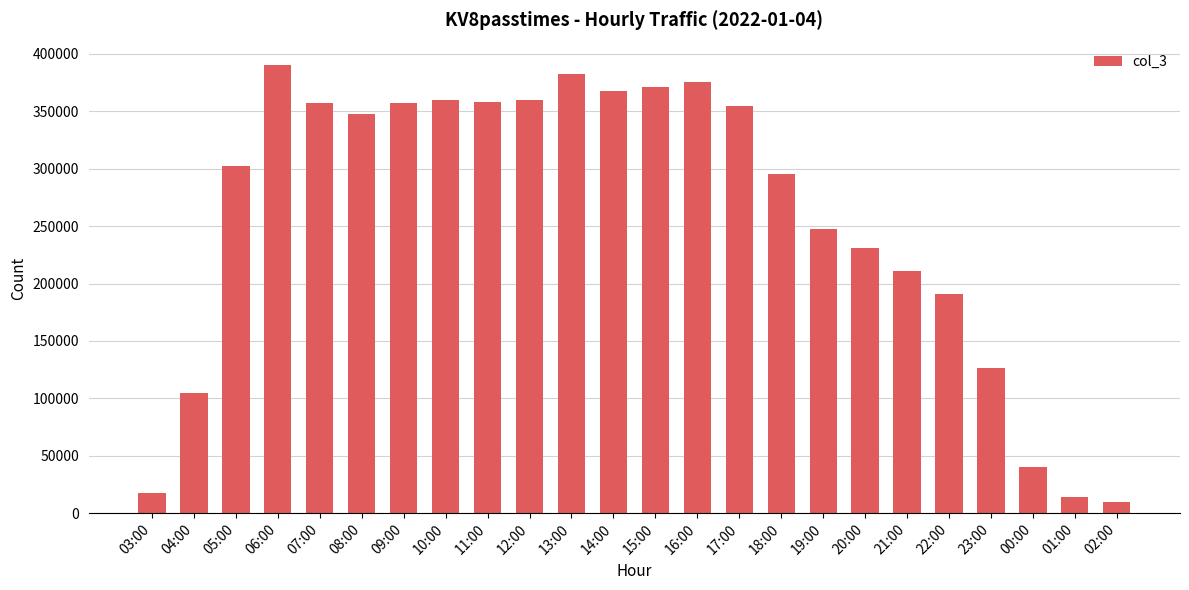

Approximately how many times larger is the value at 16:00 compared to 21:00?

1.8